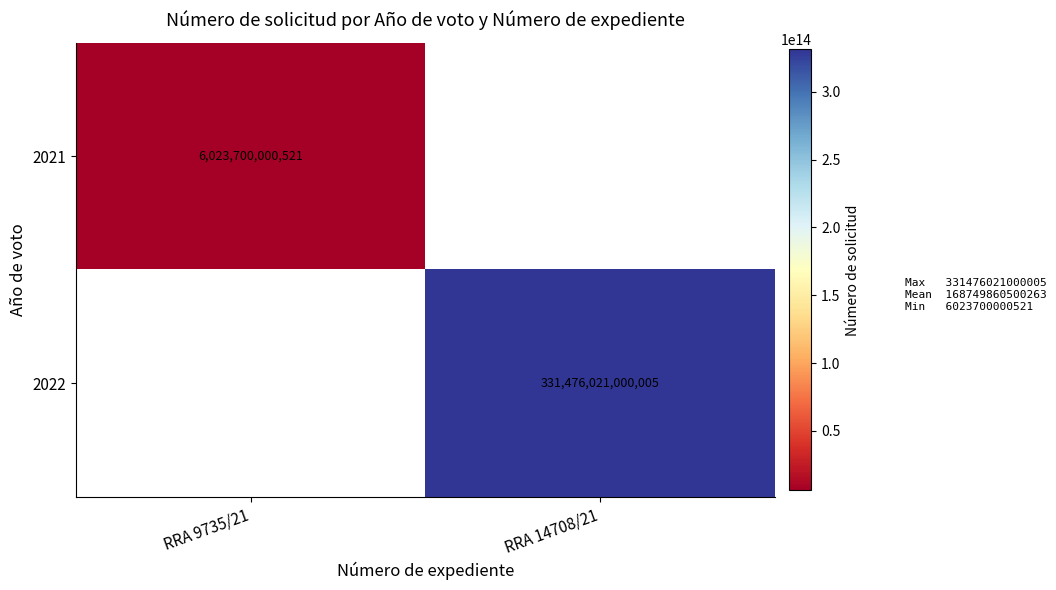

How many data points does each series have?

2